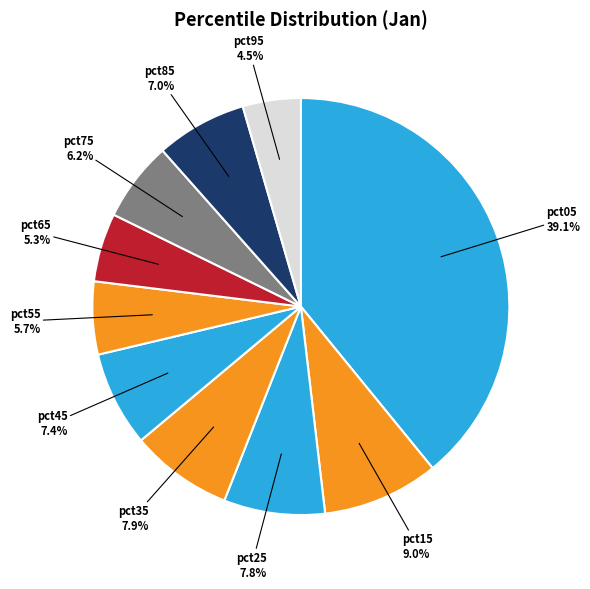

How many segments does this pie chart have?

10